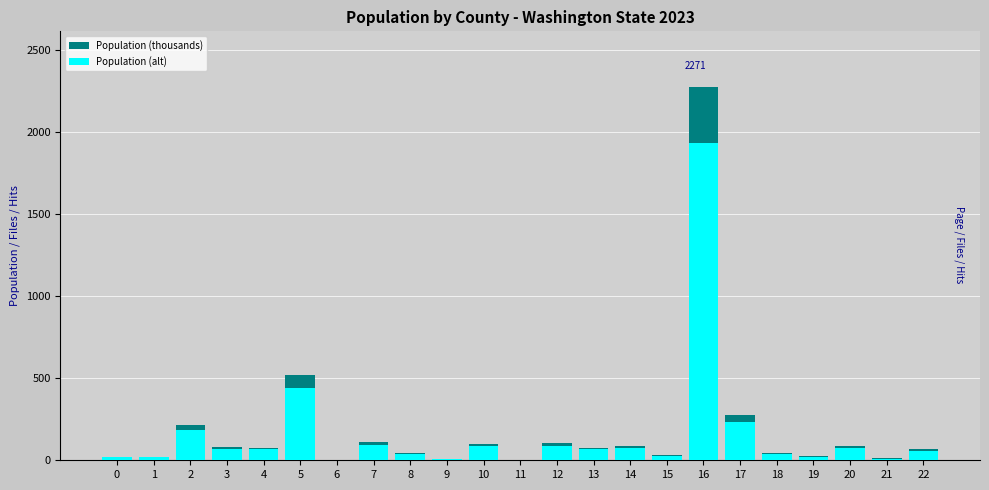

What is the difference between the maximum and minimum values in the Population (alt) series?

1928.7